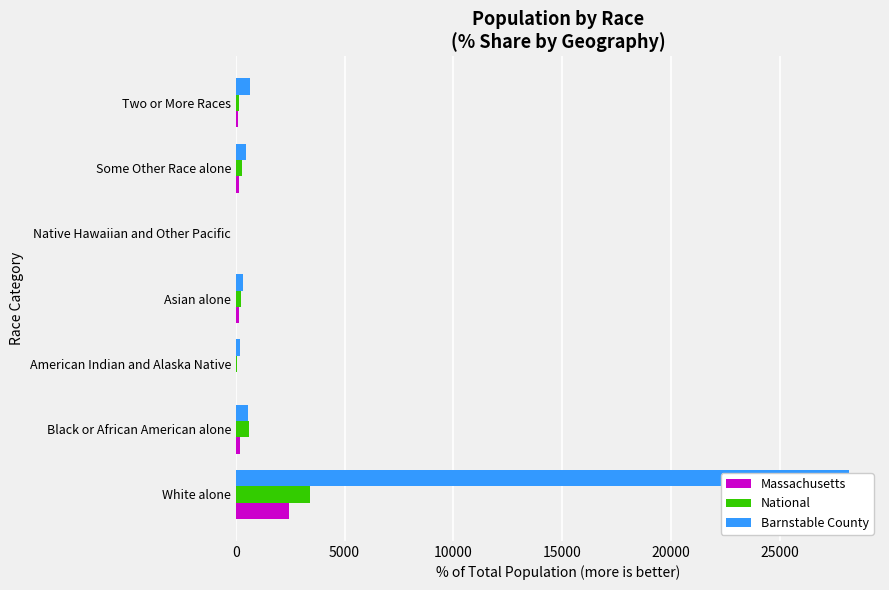

Are the bars horizontal?

Yes